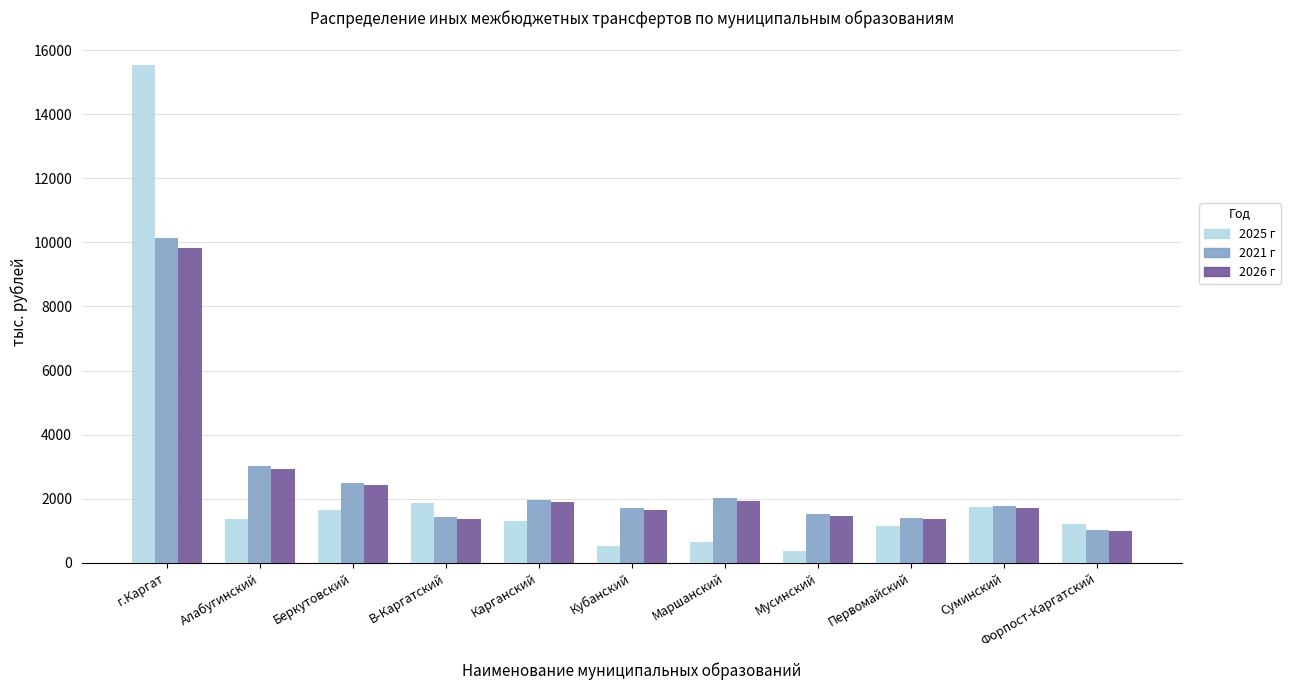

What is the difference between the second highest and minimum values in the 2021 г series?

1988.2